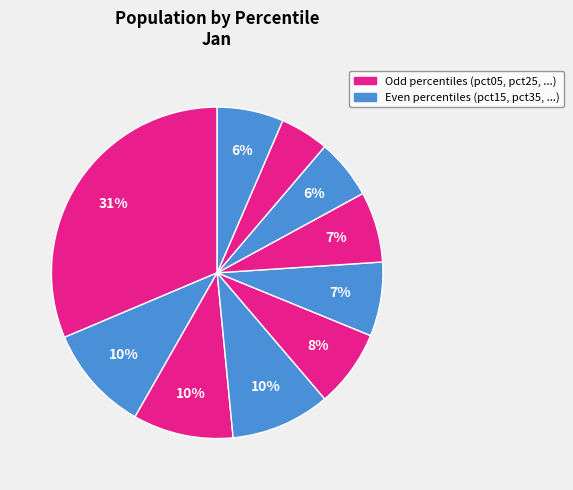

How many slices are in this pie chart?

10